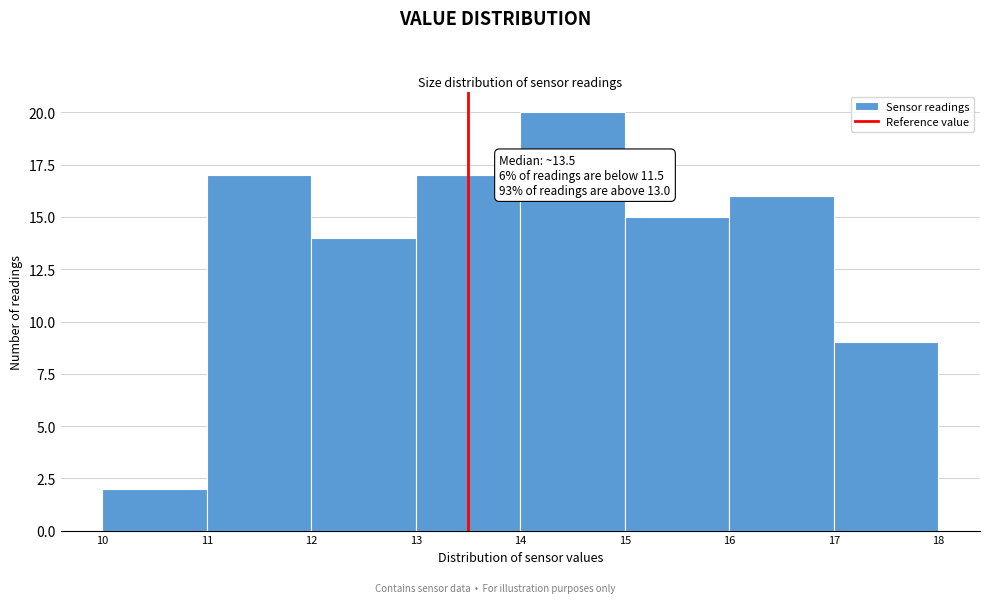

Which range on the x-axis has the tallest bar?

14 to 15